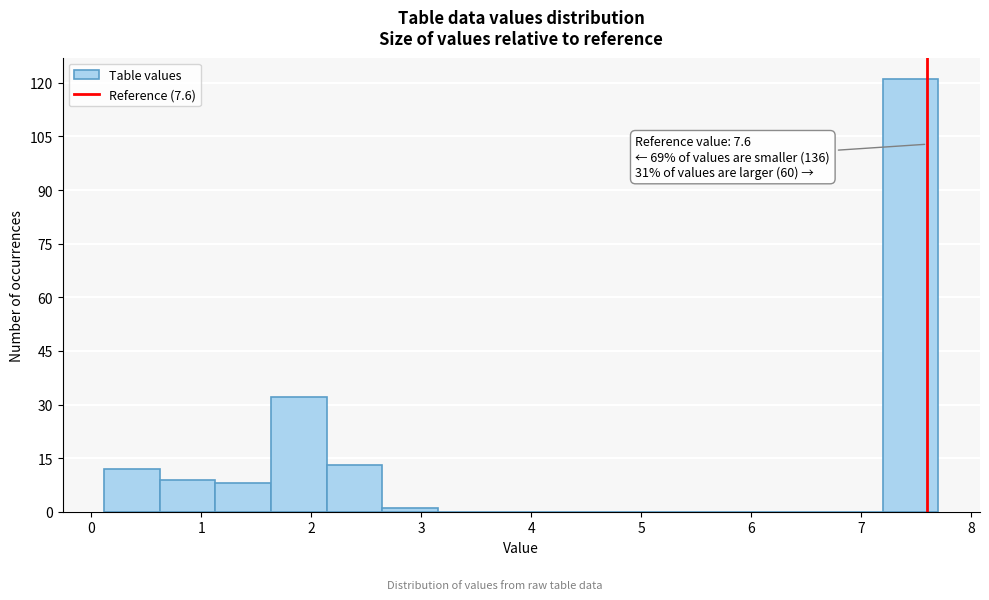

Which range on the x-axis has the tallest bar?

7.2 to 7.7